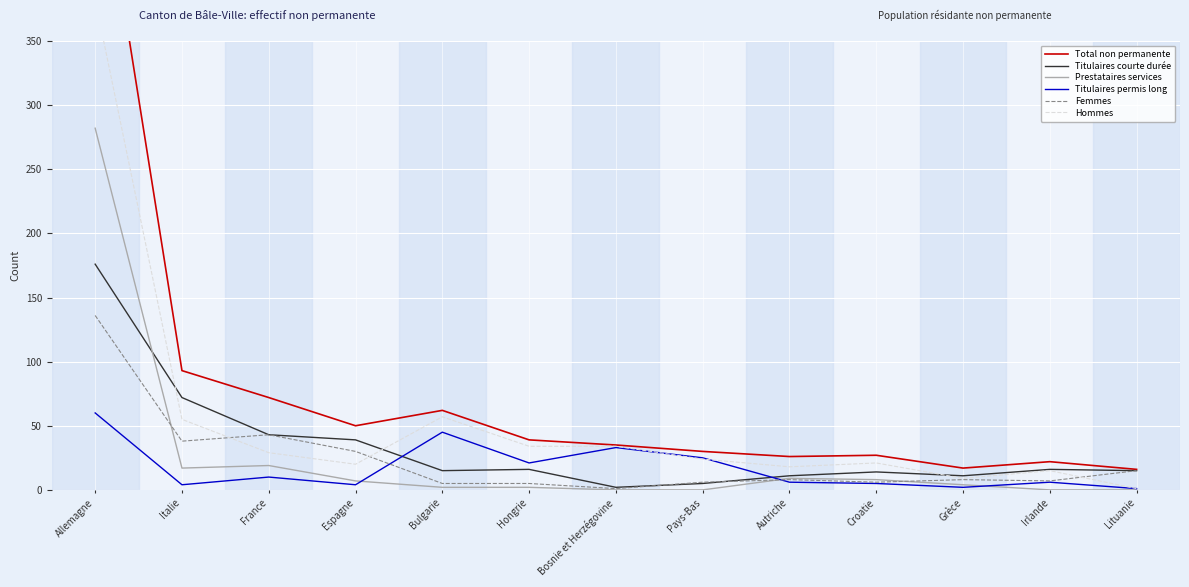

What is the value of the Femmes point at the 11th from the left?

8